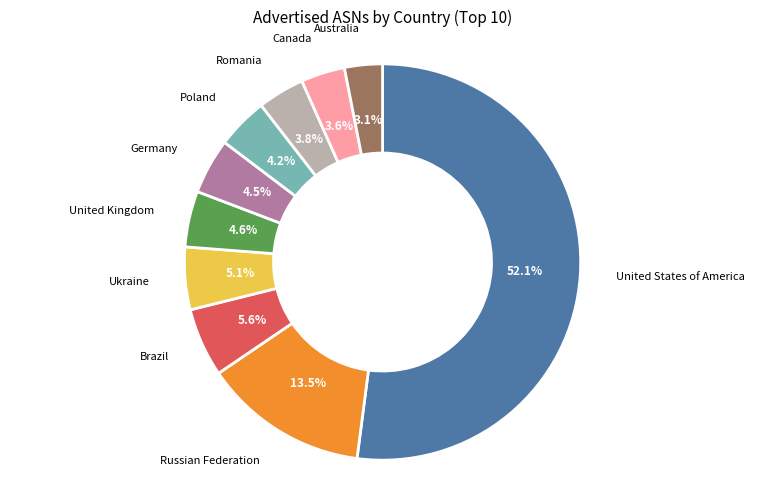

Does any single category account for the majority?

Yes